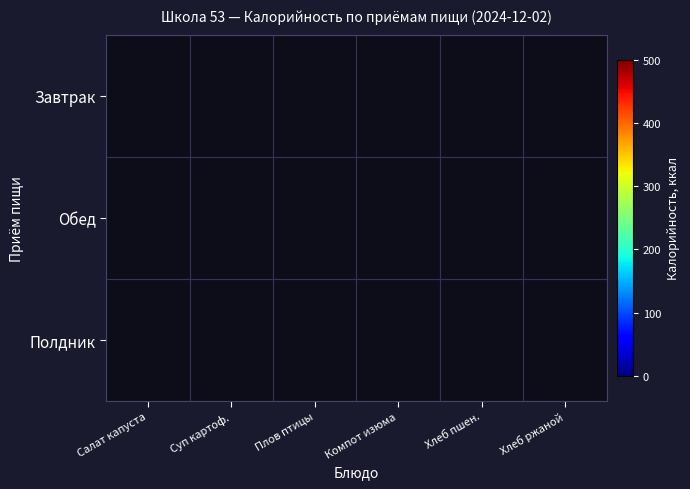

At Суп картоф., list the series in order from smallest to largest.

Полдник, Завтрак, Обед